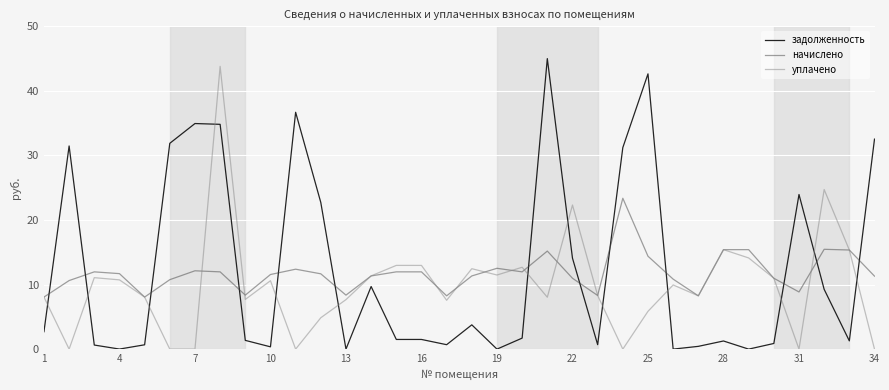

True or false: уплачено and задолженность cross at least once.

True